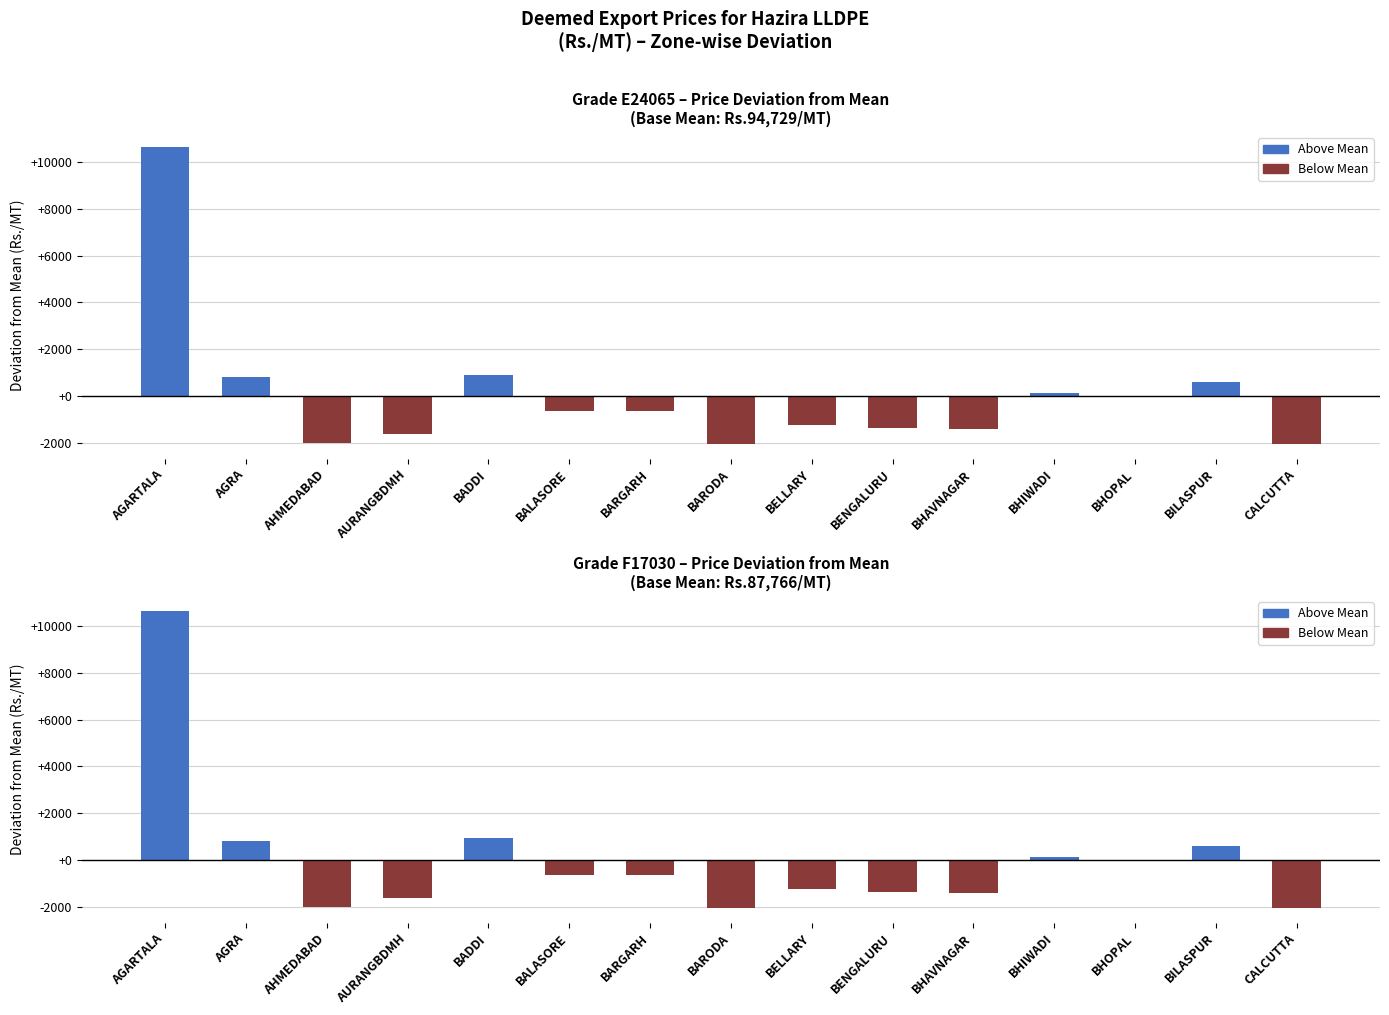

Reading left to right, transcribe all the data shown in this chart.

E24065: AGARTALA=10650.8	AGRA=812.8	AHMEDABAD=-2014.2	AURANGBDMH=-1613.2	BADDI=913.8	BALASORE=-649.2	BARGARH=-650.2	BARODA=-2054.2	BELLARY=-1259.2	BENGALURU=-1359.2	BHAVNAGAR=-1411.2	BHIWADI=106.8	BHOPAL=-10.2	BILASPUR=589.8	CALCUTTA=-2053.2
F17030: AGARTALA=10654.1	AGRA=816.1	AHMEDABAD=-2010.9	AURANGBDMH=-1619.9	BADDI=917.1	BALASORE=-645.9	BARGARH=-646.9	BARODA=-2050.9	BELLARY=-1265.9	BENGALURU=-1365.9	BHAVNAGAR=-1407.9	BHIWADI=110.1	BHOPAL=-16.9	BILASPUR=583.1	CALCUTTA=-2049.9